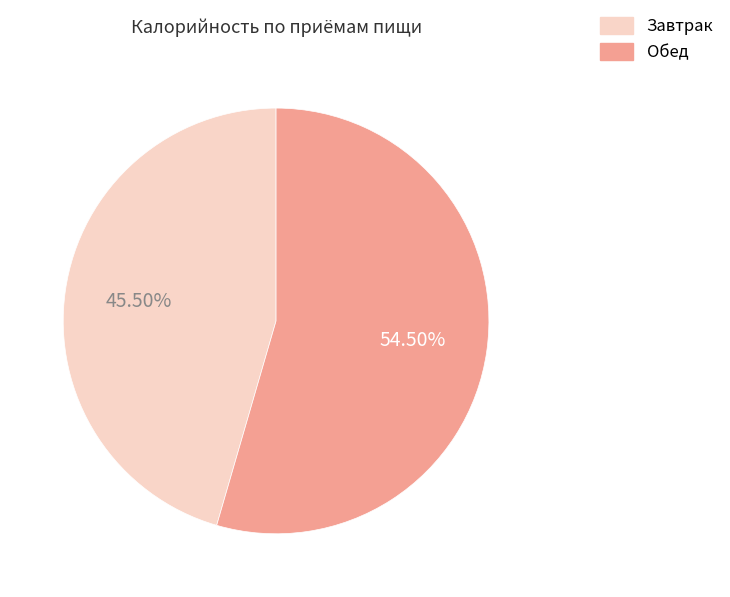

How many segments does this pie chart have?

2